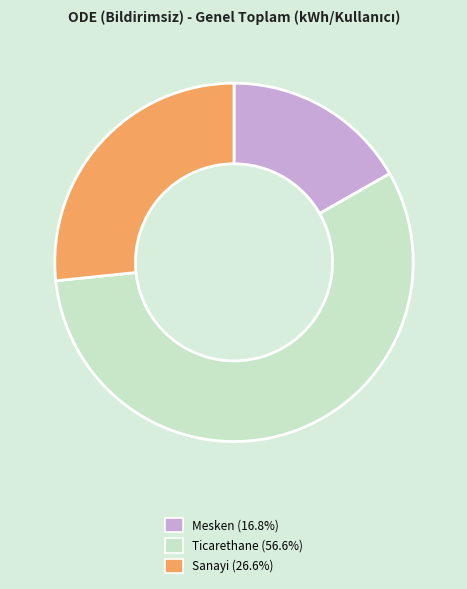

Is there any slice that represents more than half of the pie?

Yes